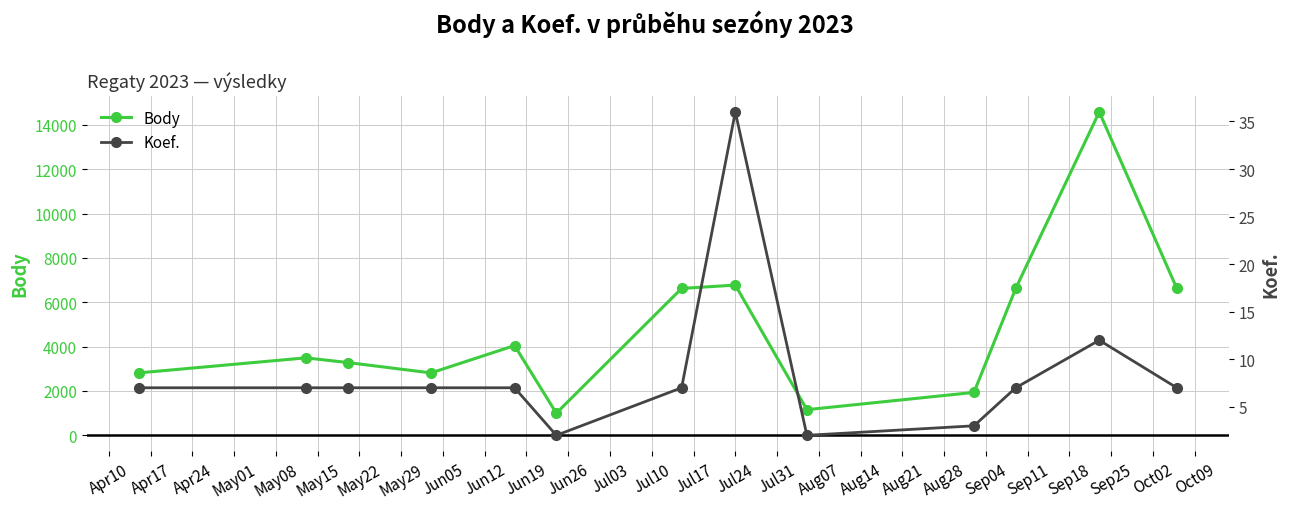

What is the value of the Body point at the 7th from the left?

6623